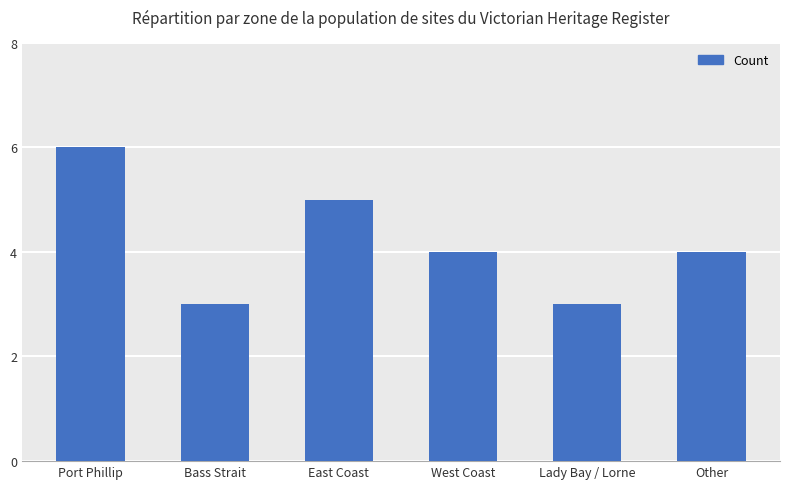

What is the ratio of the value at East Coast to the value at West Coast?

1.2